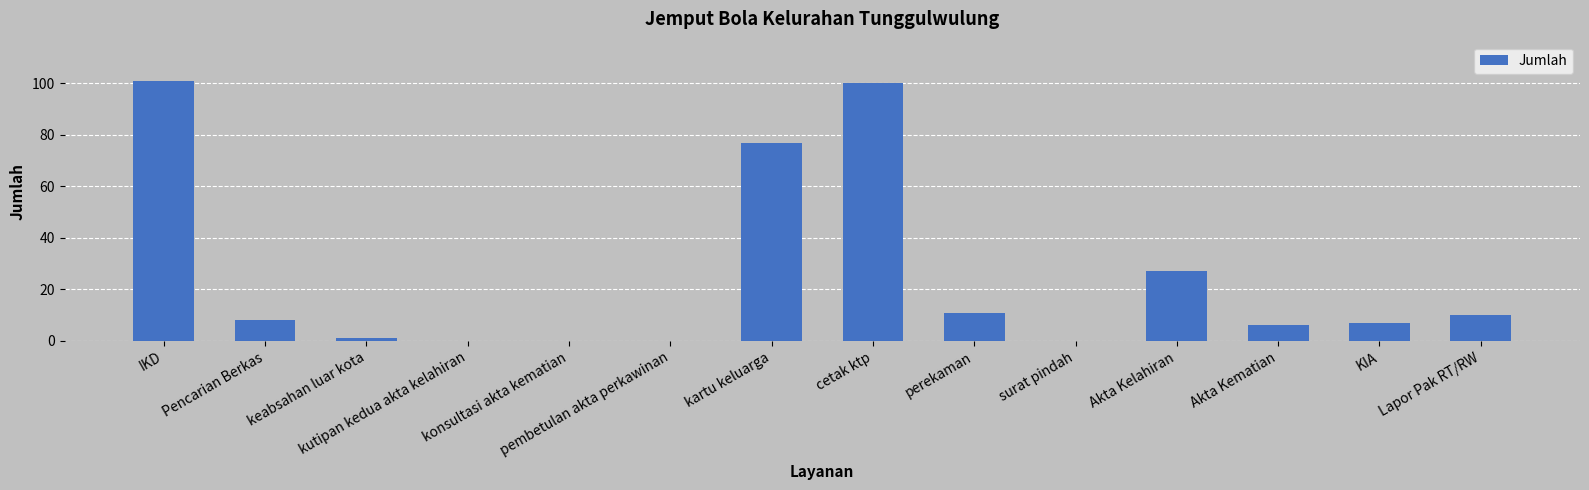

What is the sum of all values?

348